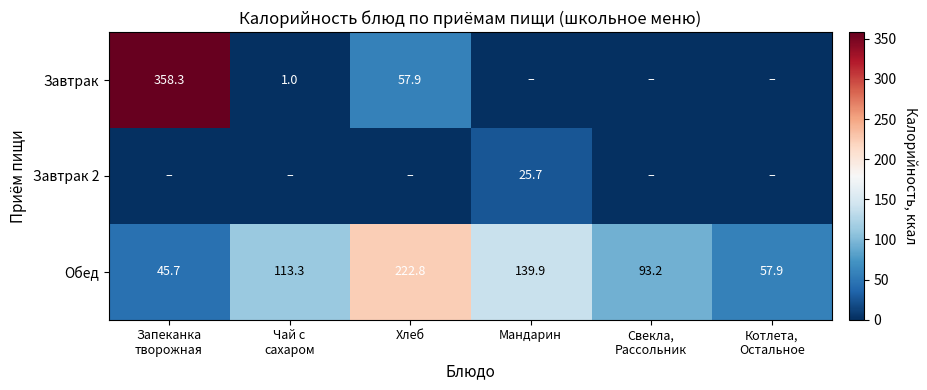

What is the total value across all series at Котлета,
Остальное?

57.9